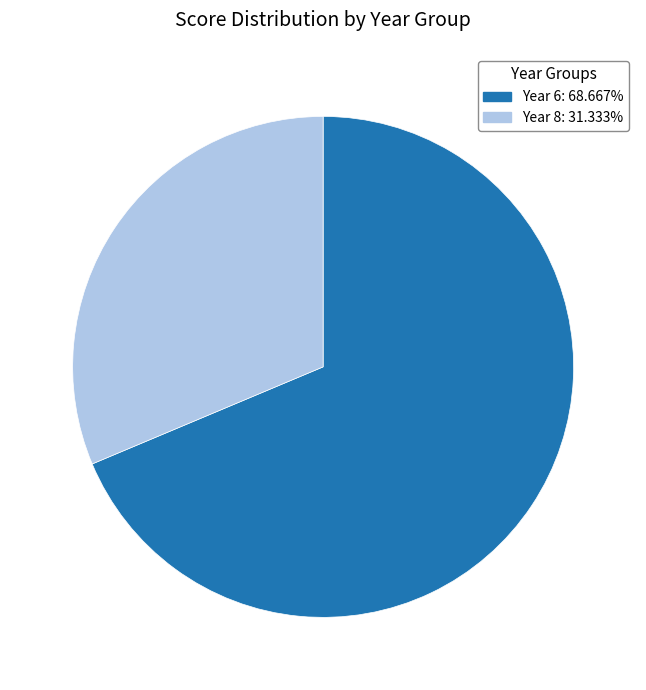

Is there any slice that represents more than half of the pie?

Yes